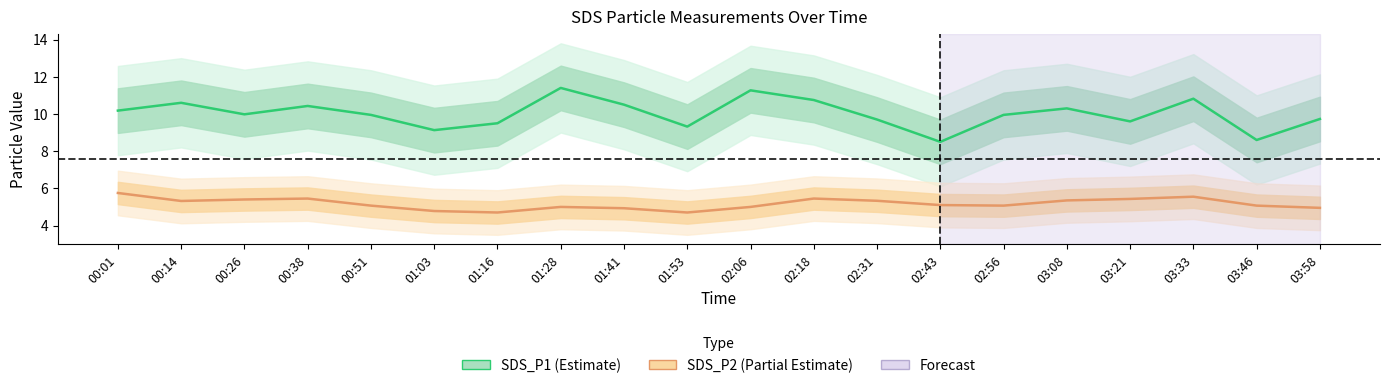

The value of SDS_P2 at 03:46 is 5.1. True or false?

True